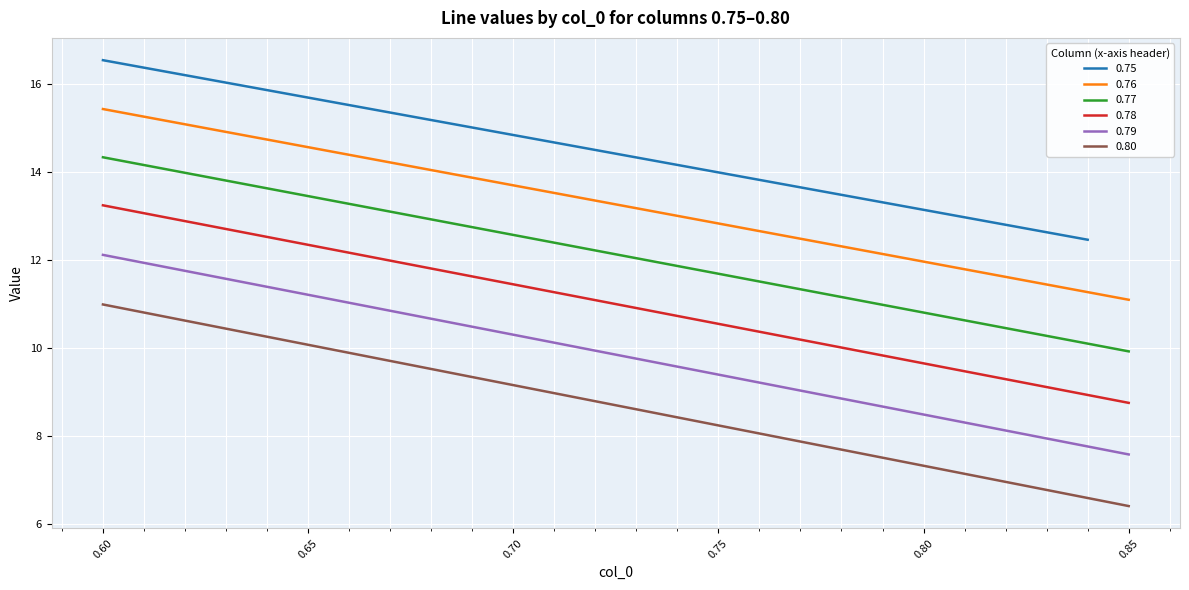

How many values in the 0.76 series exceed 13?

14